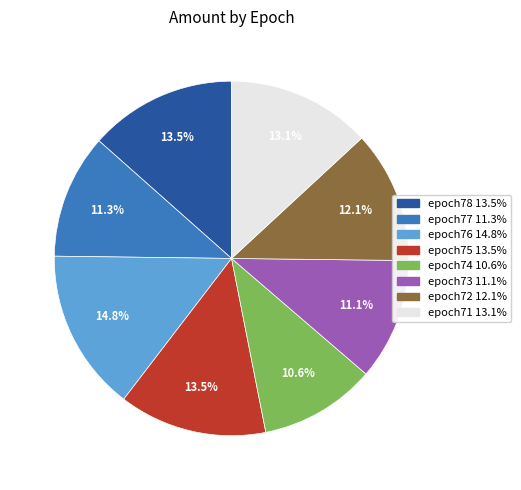

Count the number of slices in the pie.

8